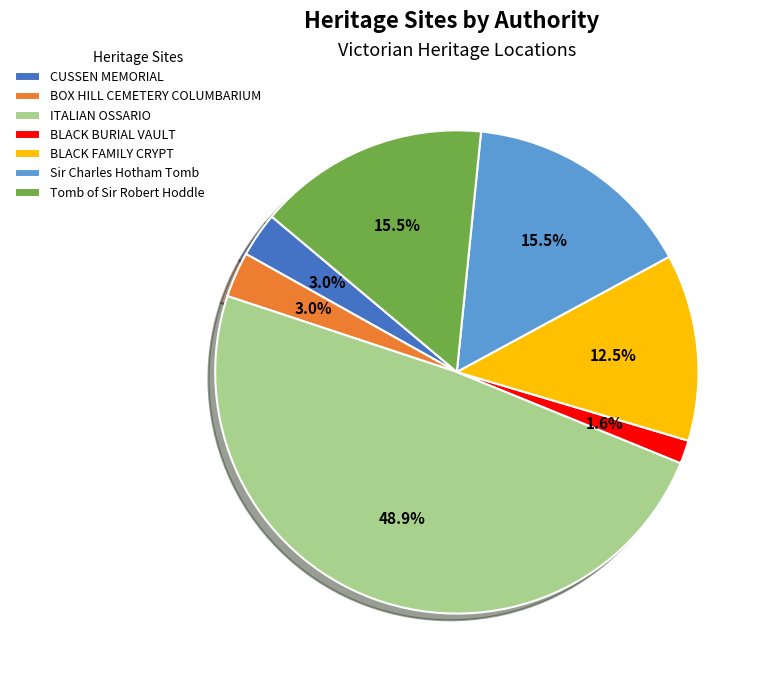

Which slice is the smallest?

BLACK BURIAL VAULT